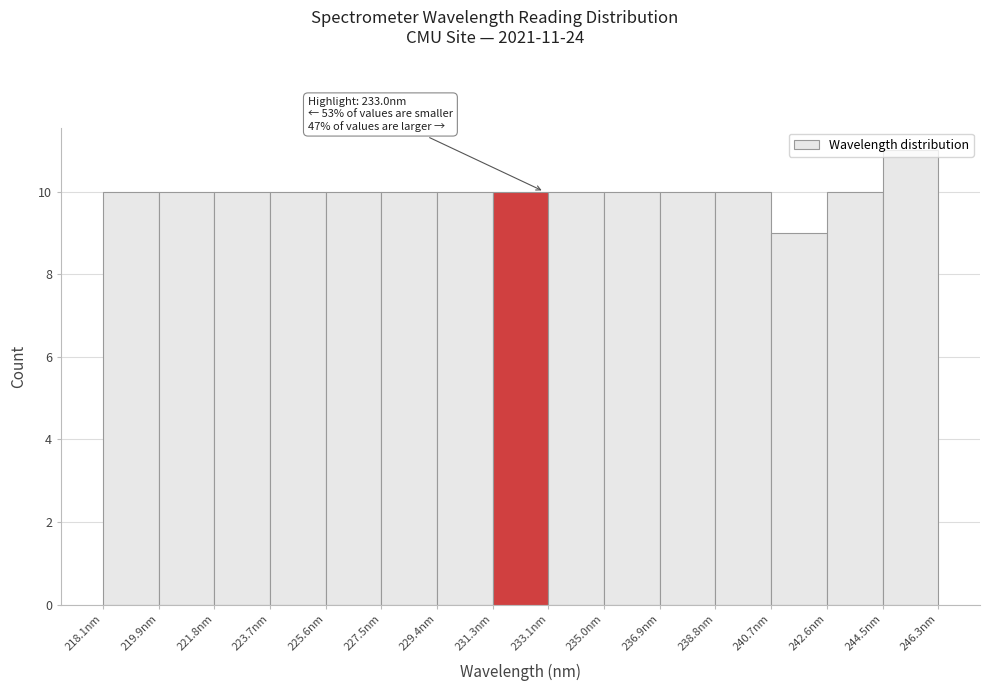

Which range on the x-axis has the tallest bar?

244.4 to 246.4